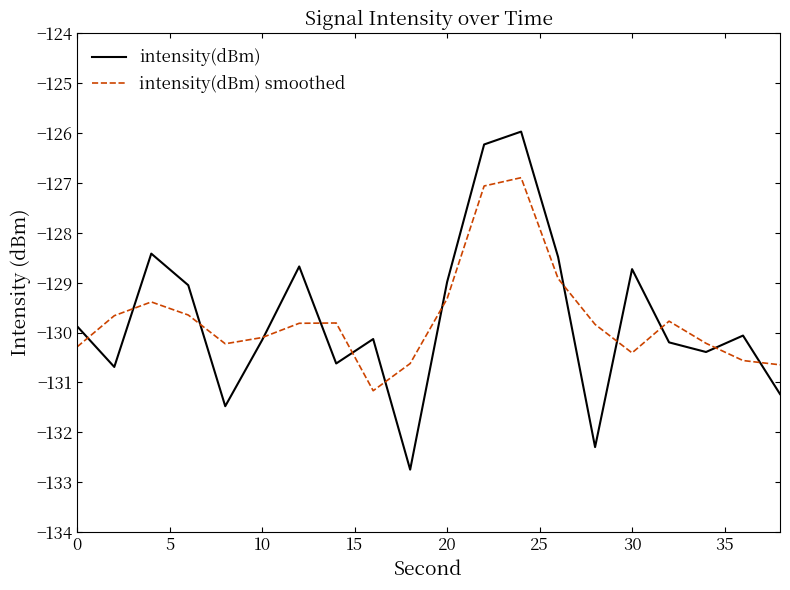

List the series in order of their peak value, lowest first.

intensity(dBm) smoothed, intensity(dBm)